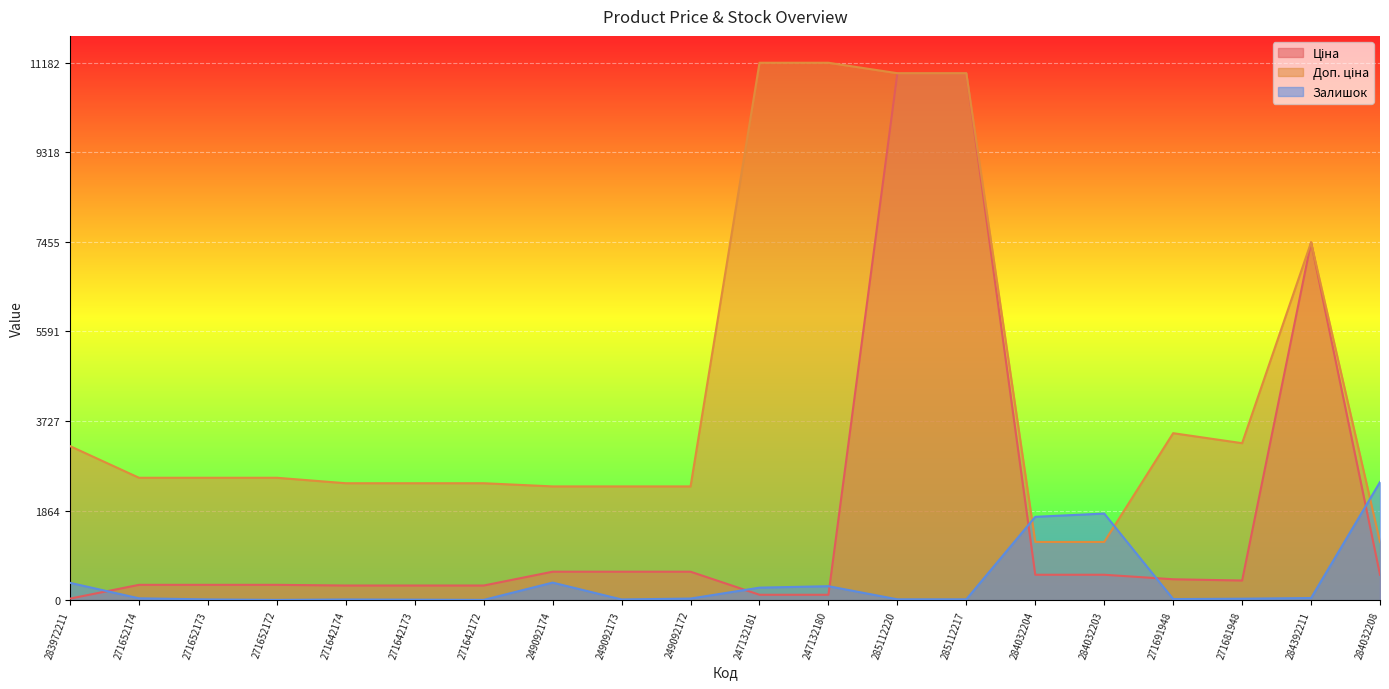

How many lines are shown in the chart?

3